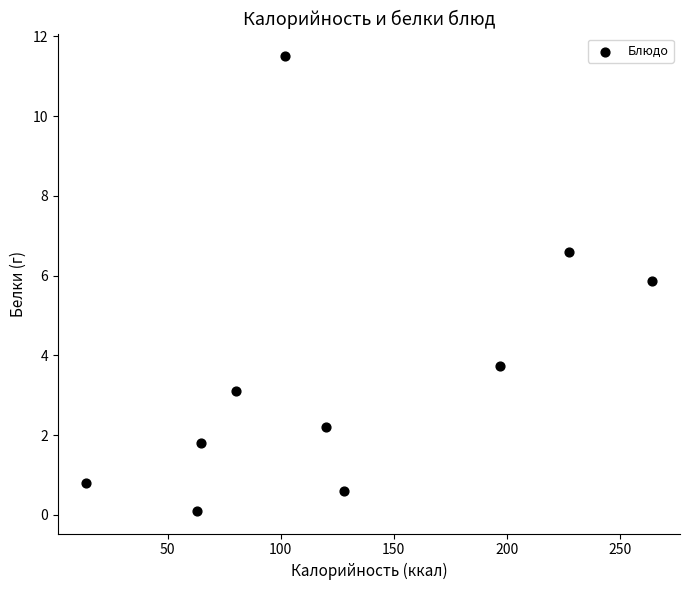

What Y value in the scatter plot is closest to 5?

5.9